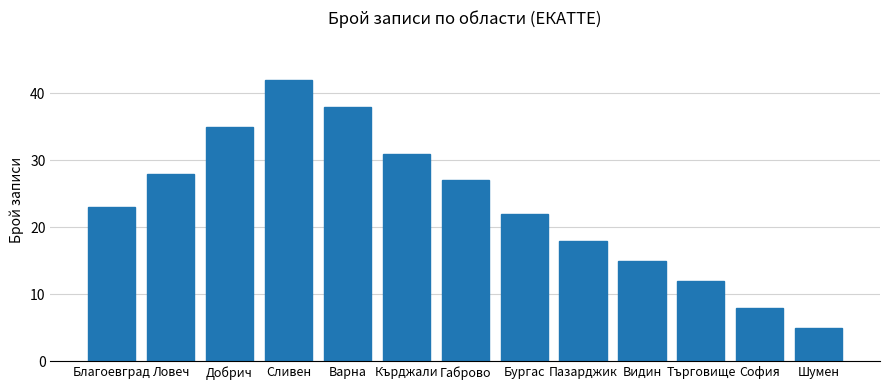

List the labels in order of value, largest first.

Сливен, Варна, Добрич, Кърджали, Ловеч, Габрово, Благоевград, Бургас, Пазарджик, Видин, Търговище, София, Шумен